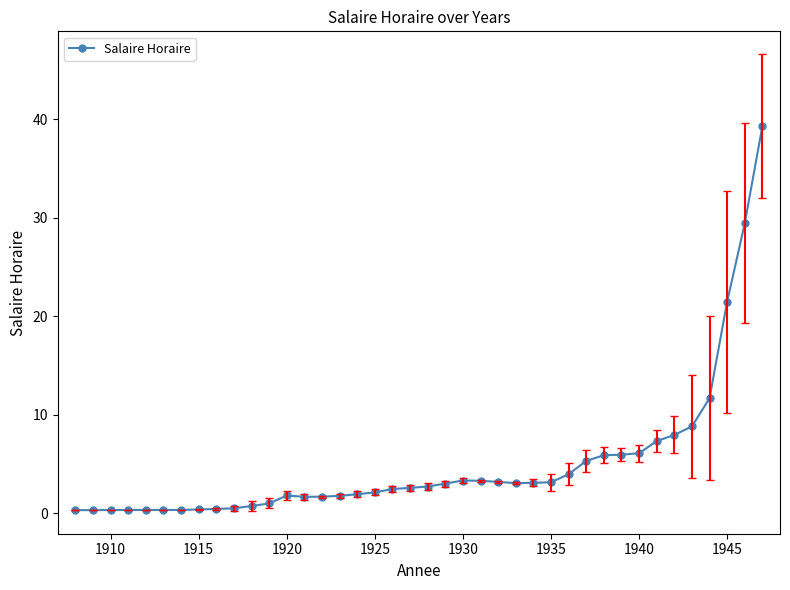

What is the value of the 38th point from the left?

21.5